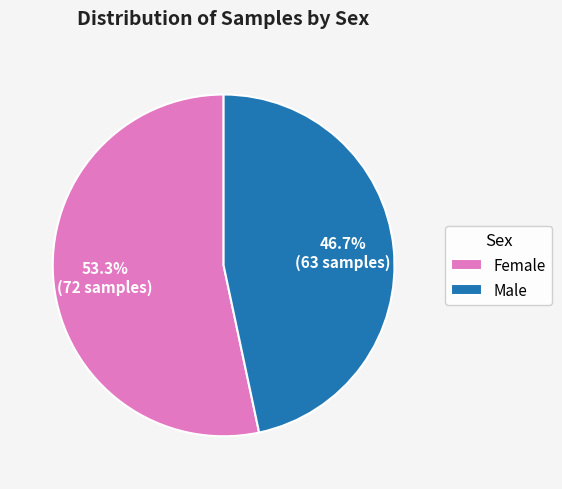

The Female slice represents 48% of the pie. True or false?

False